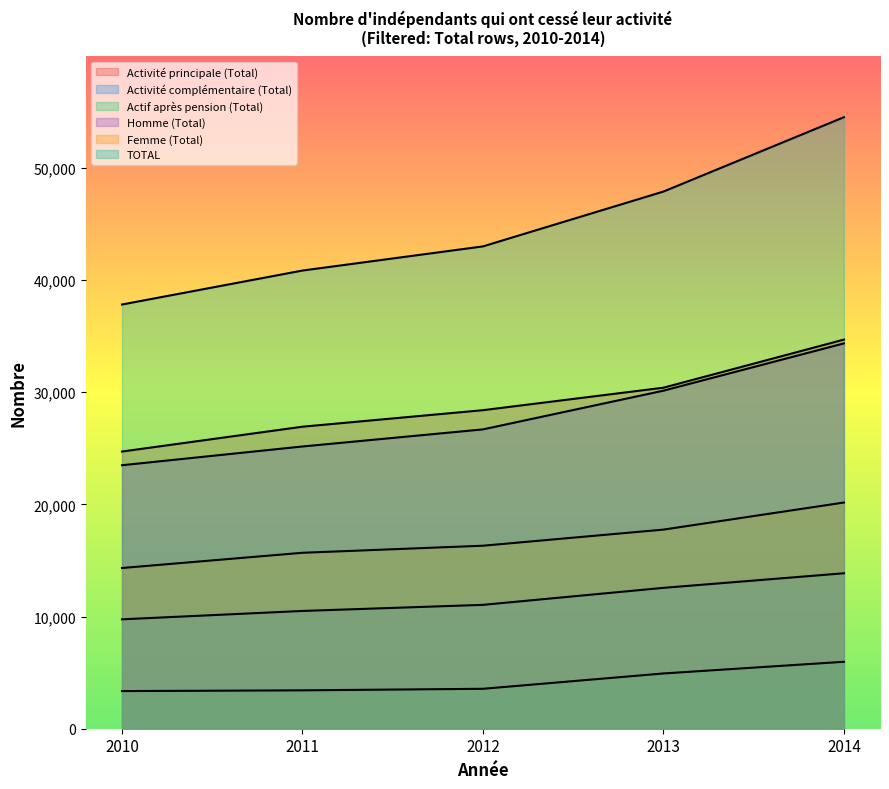

True or false: Actif après pension (Total) and TOTAL cross at least once.

False